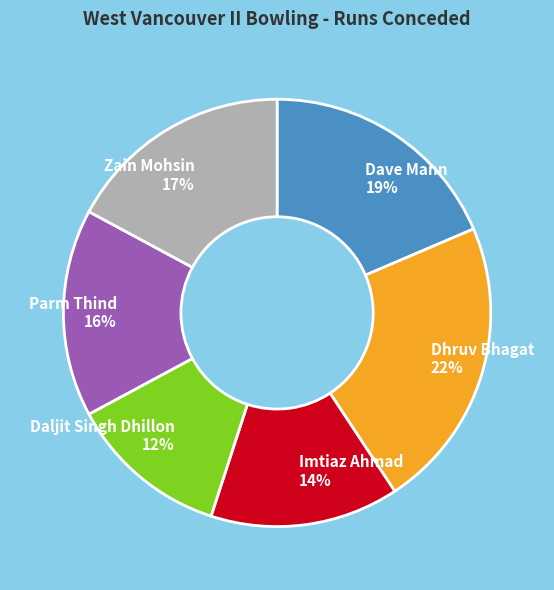

Between Daljit Singh Dhillon and Dave Mann, which is larger?

Dave Mann